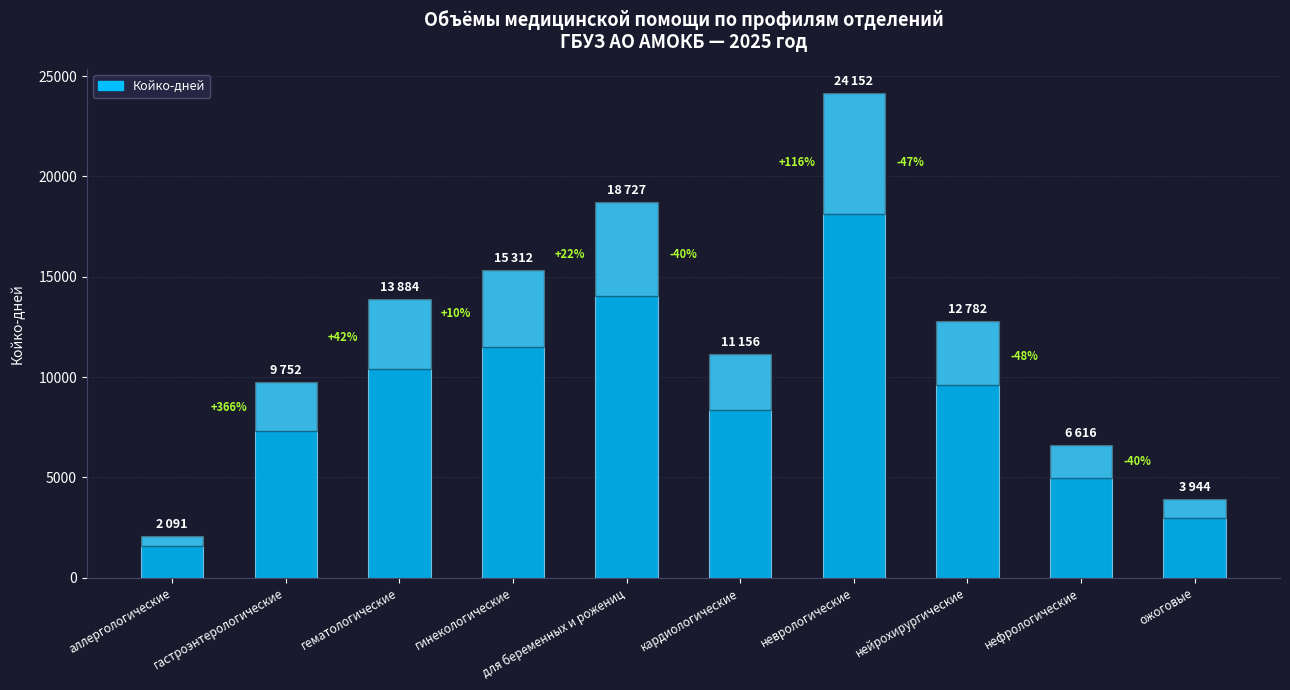

Which has a higher value, ожоговые or для беременных и рожениц?

для беременных и рожениц